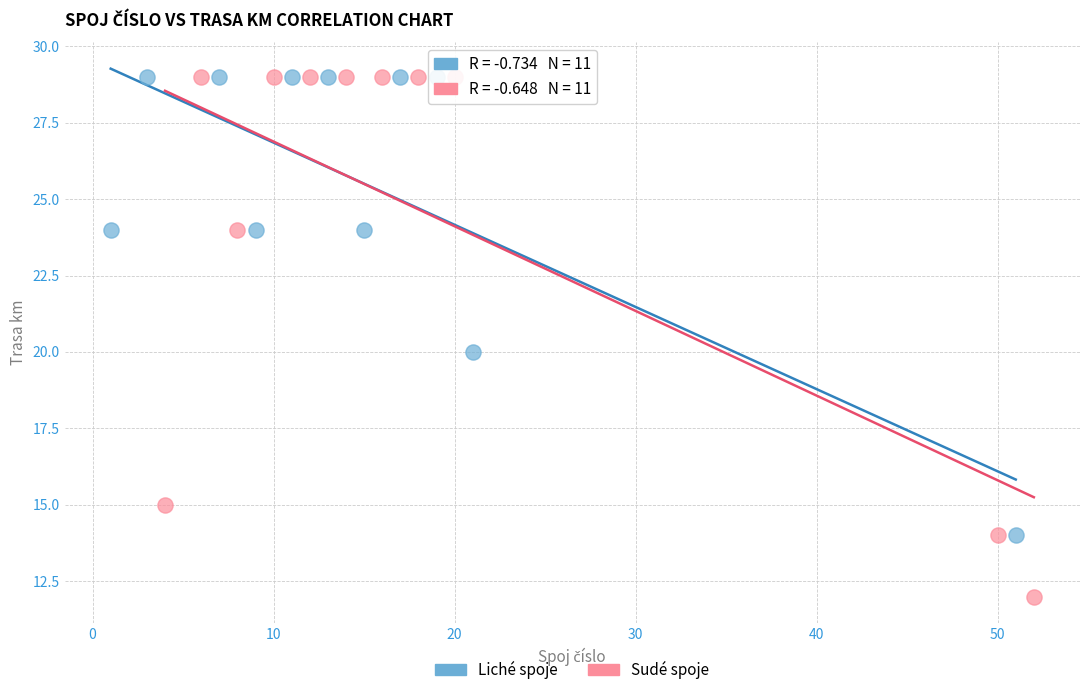

Which series has the widest spread of Y values?

Sudé spoje